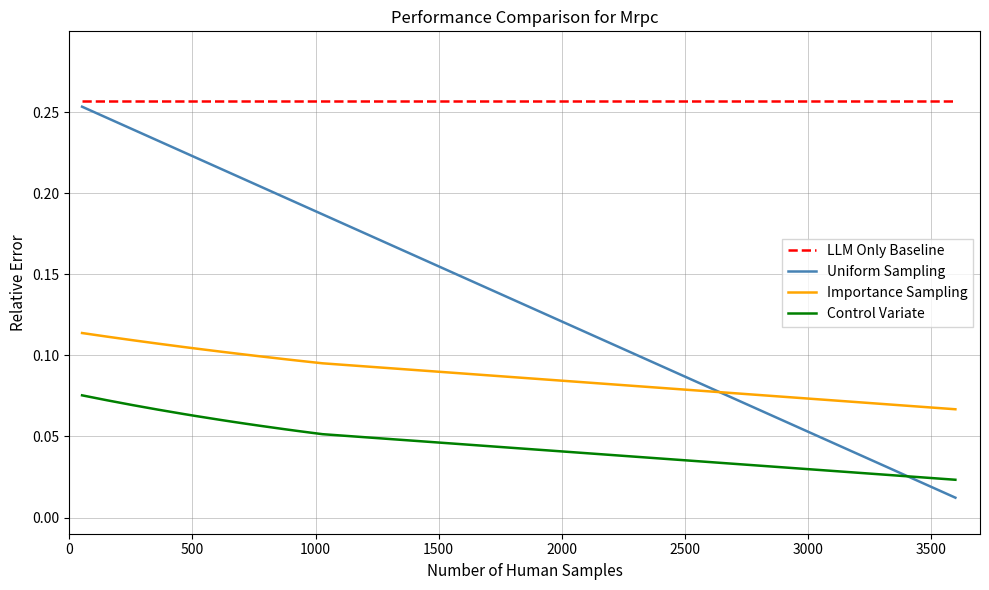

How many intersections are there between Uniform Sampling and Importance Sampling?

1